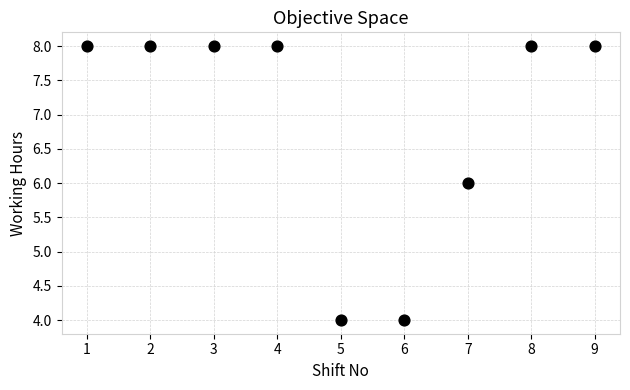

What is the range of Y values (max minus min)?

4.0